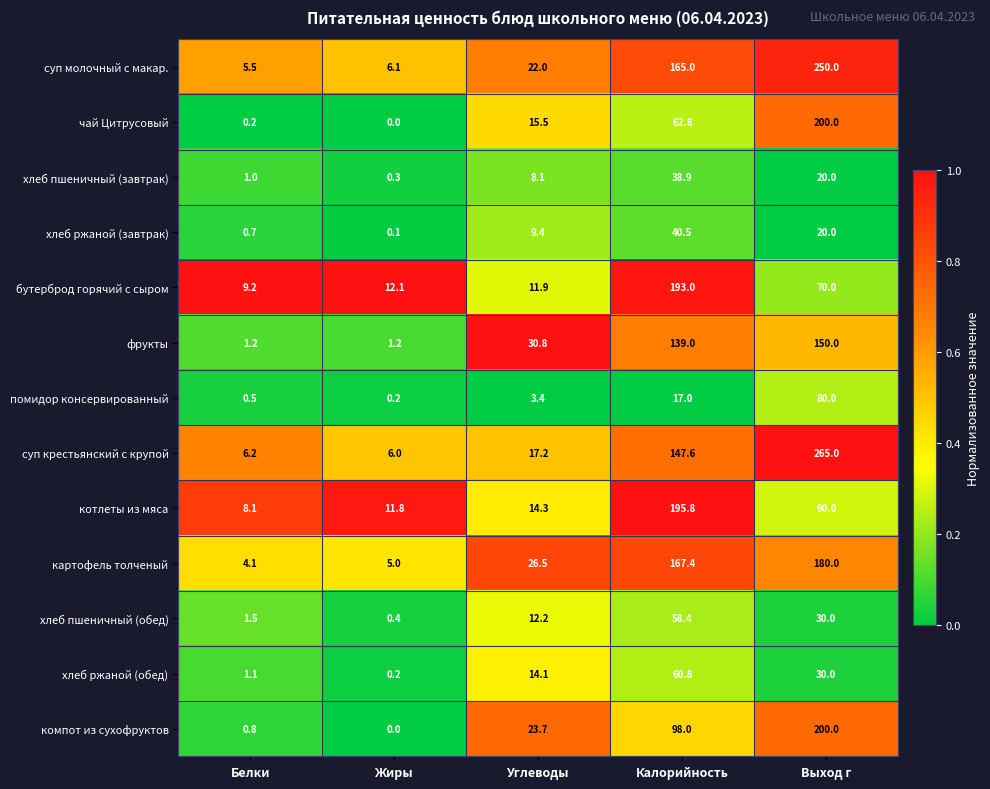

What is the total value across all series at Выход г?

1585.0